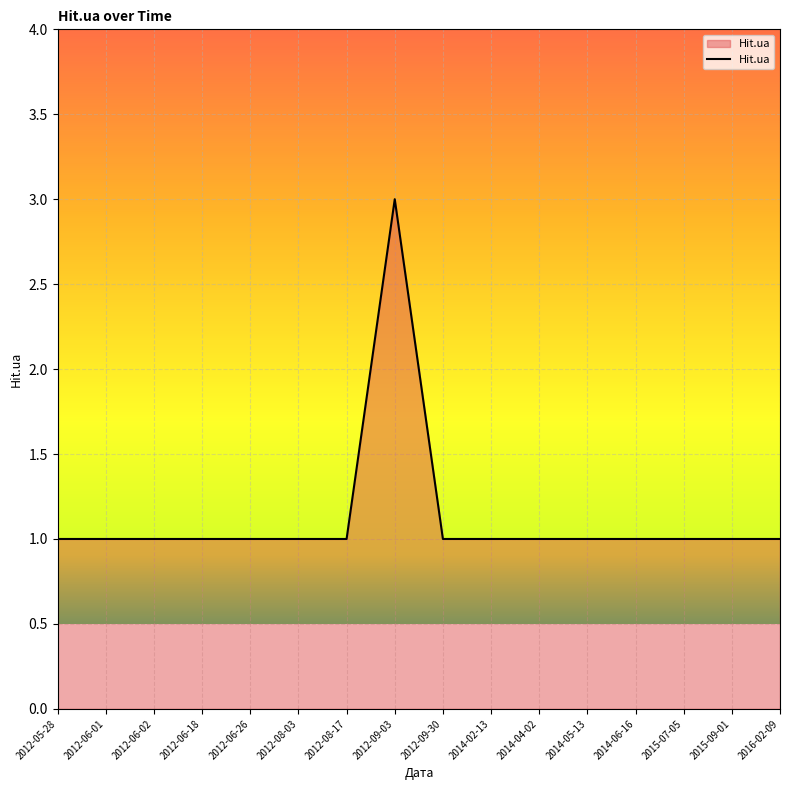

The chart shows a value of 1 at 2012-09-30. True or false?

True